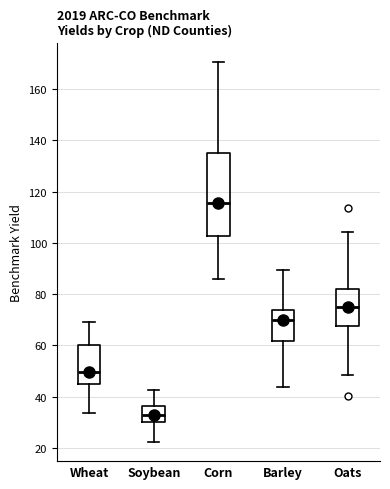

Reading left to right, read every box against the y-axis: the position of its median line, the range the box covers, and the ends of its whiskers. The values are not printed on the chart, so give them approximately, as read against the axis.

Wheat: median 50, box 46 to 60, whiskers 34 to 70
Soybean: median 32, box 30 to 36, whiskers 22 to 42
Corn: median 116, box 102 to 136, whiskers 86 to 170
Barley: median 70, box 62 to 74, whiskers 44 to 90
Oats: median 74, box 68 to 82, whiskers 48 to 104